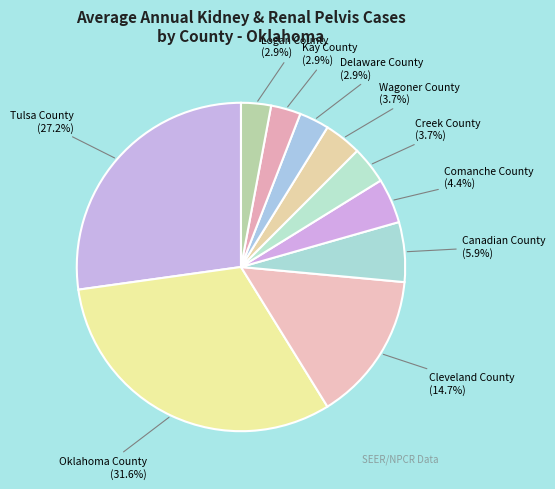

What portion of the pie excludes Canadian County?

94.1%